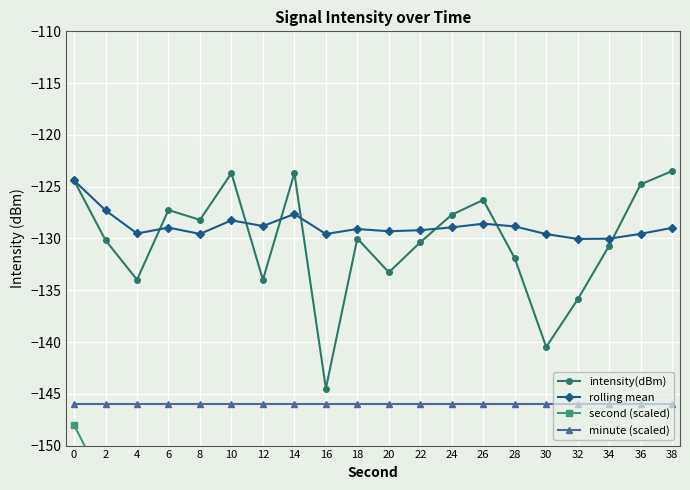

Which category has the highest value across all series?

38